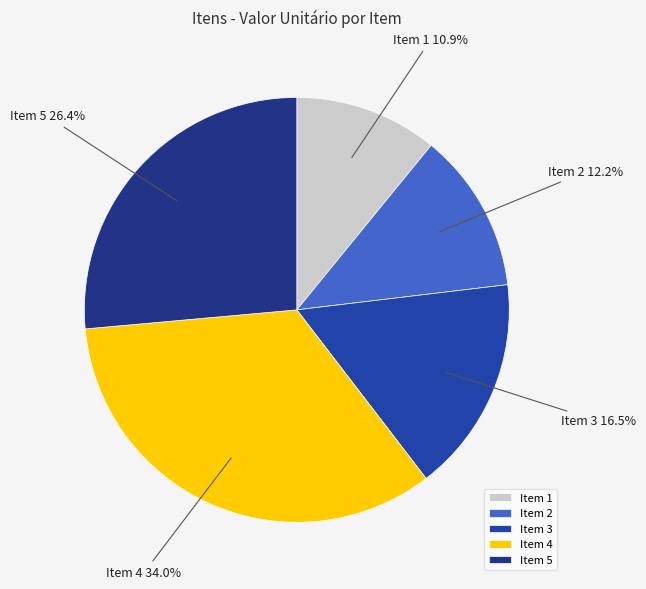

To the nearest percent, what portion does Item 5 represent?

26%